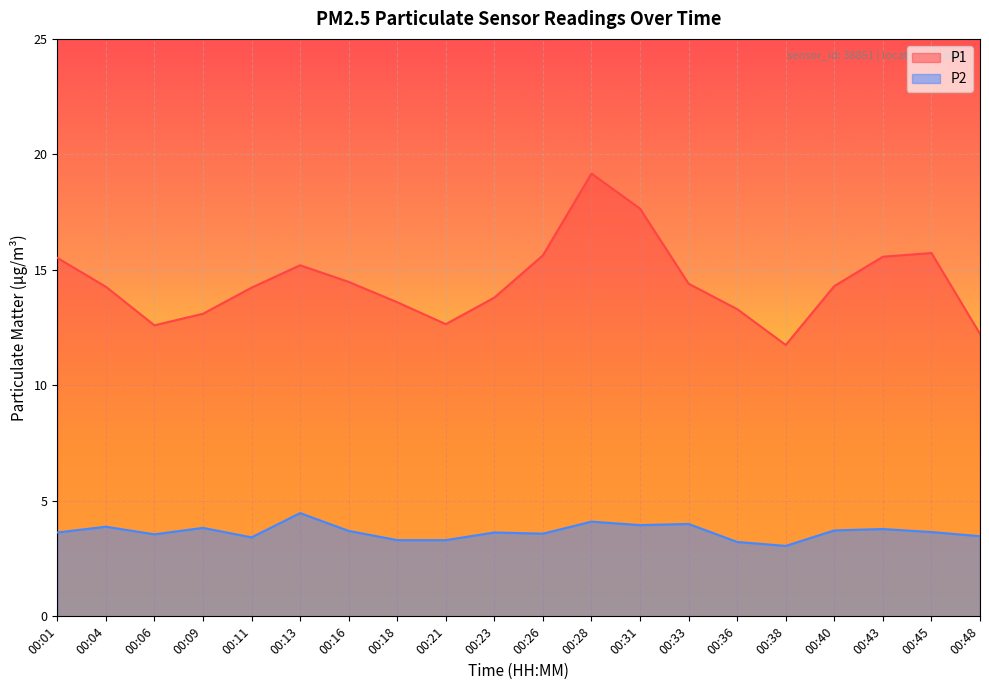

Is it true that P1 equals 14.3 at 00:04?

True